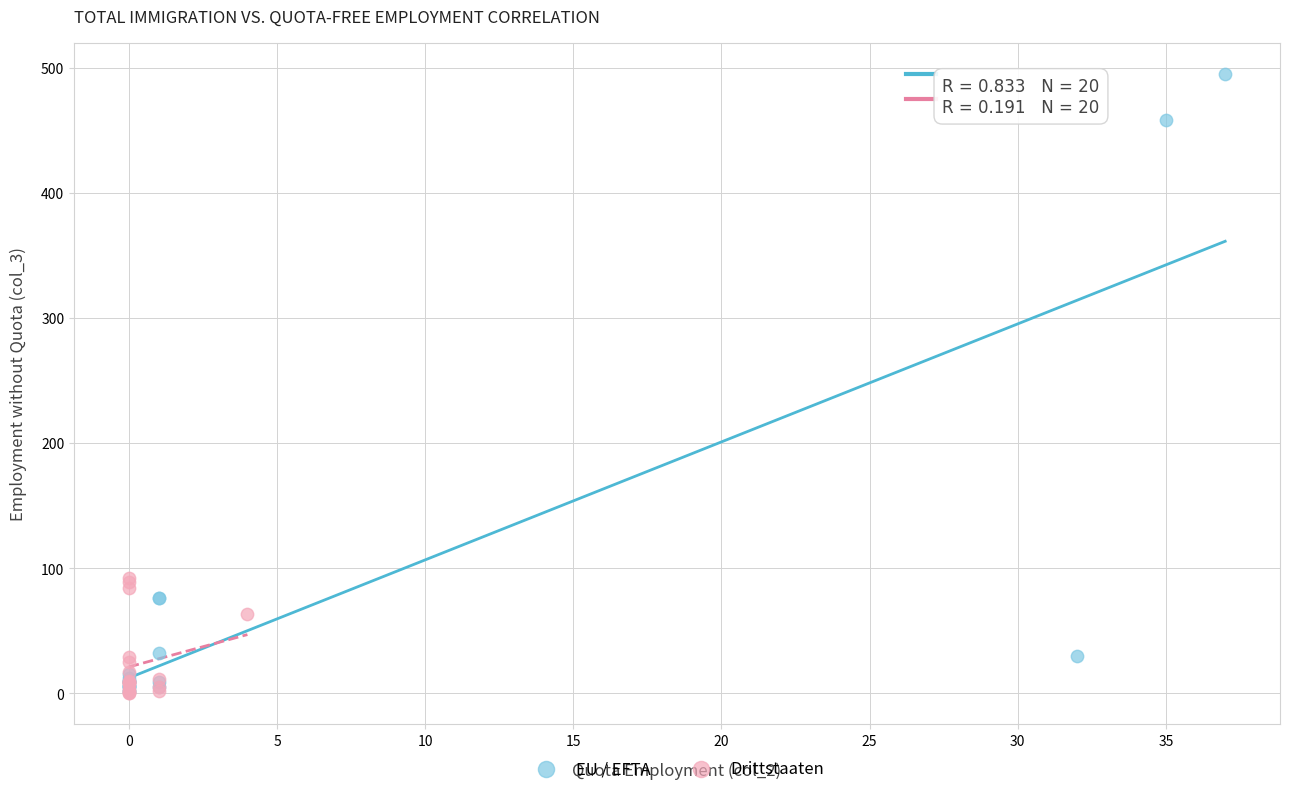

What are all the series names shown in the legend?

EU / EFTA, Drittstaaten